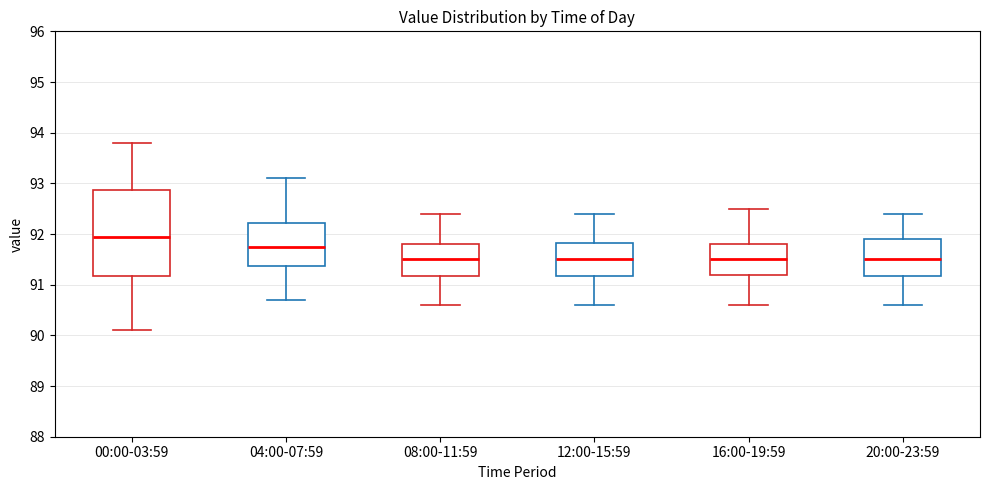

Reading left to right, read every box against the y-axis: the position of its median line, the range the box covers, and the ends of its whiskers. The values are not printed on the chart, so give them approximately, as read against the axis.

00:00-03:59: median 92.0, box 91.2 to 92.9, whiskers 90.1 to 93.8
04:00-07:59: median 91.8, box 91.4 to 92.2, whiskers 90.7 to 93.1
08:00-11:59: median 91.5, box 91.2 to 91.8, whiskers 90.6 to 92.4
12:00-15:59: median 91.5, box 91.2 to 91.8, whiskers 90.6 to 92.4
16:00-19:59: median 91.5, box 91.2 to 91.8, whiskers 90.6 to 92.5
20:00-23:59: median 91.5, box 91.2 to 91.9, whiskers 90.6 to 92.4